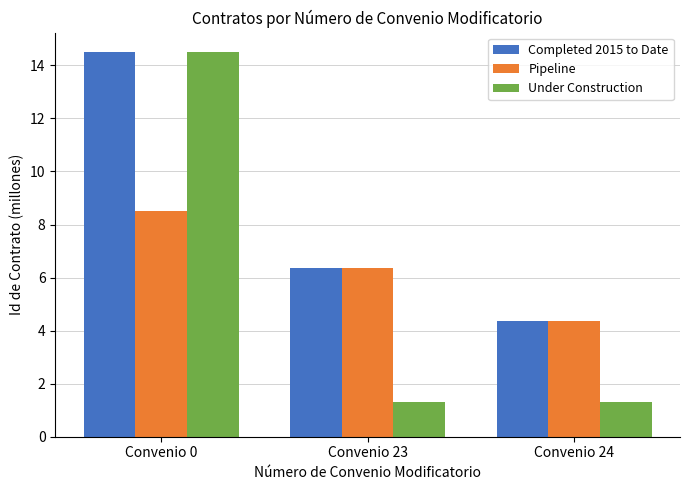

At which label does Pipeline reach its minimum?

Convenio 24